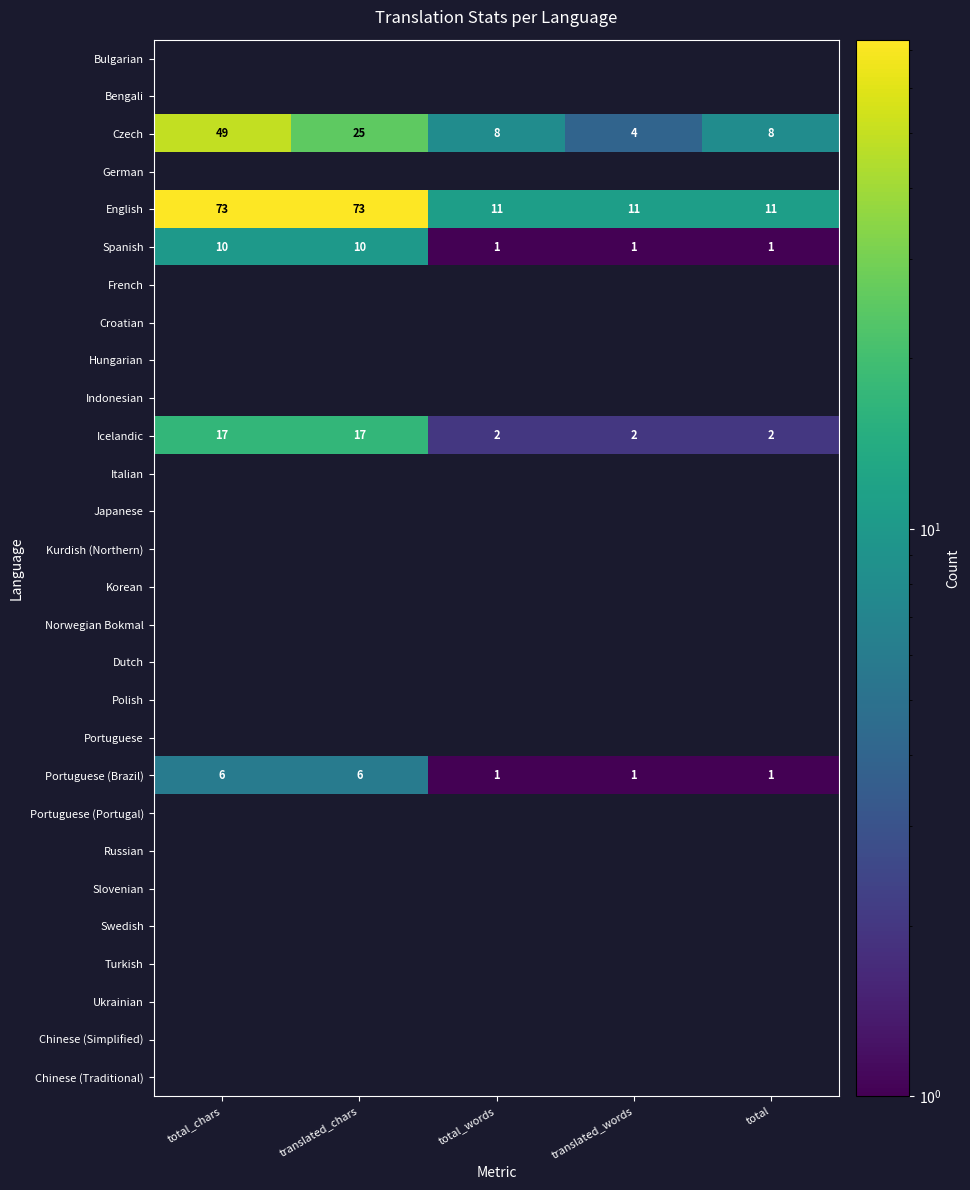

Count the Portuguese (Brazil) values in the range 1 to 6.

5